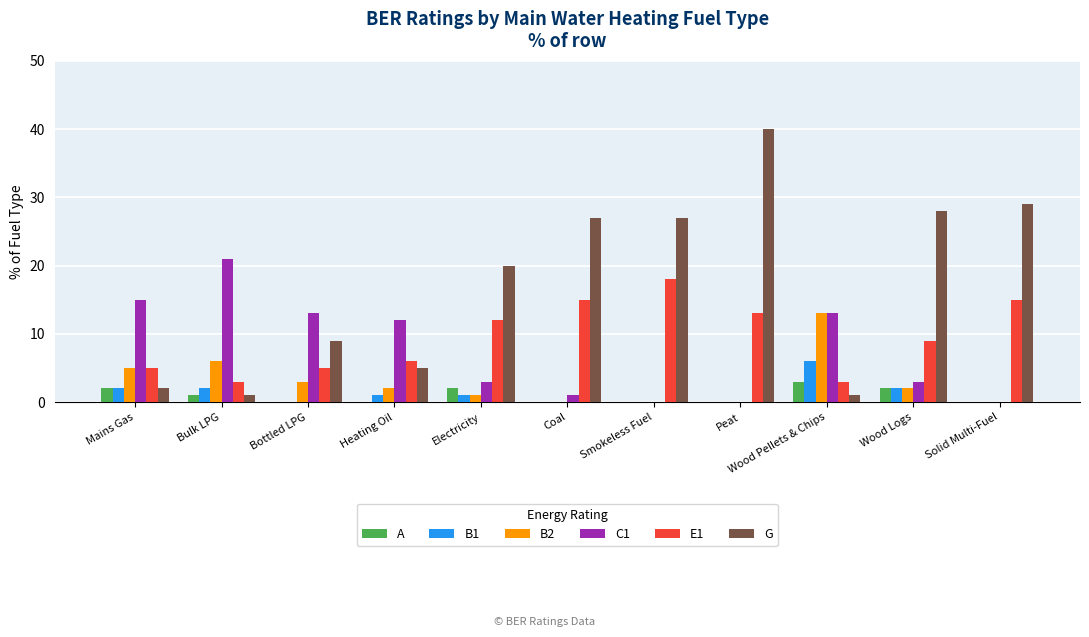

How many distinct data groups are displayed?

6